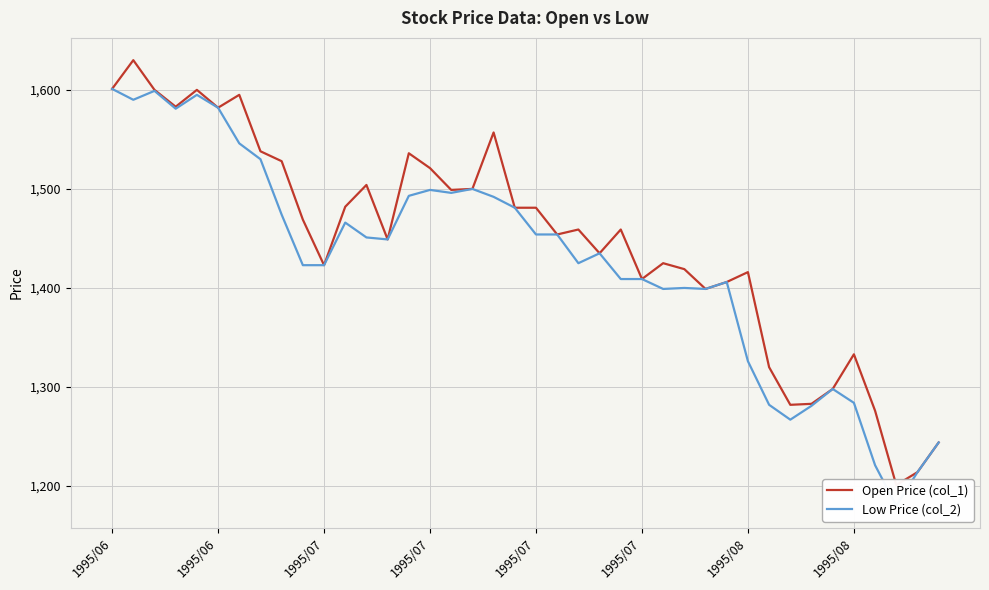

At how many categories does at least one series exceed 1210?

39